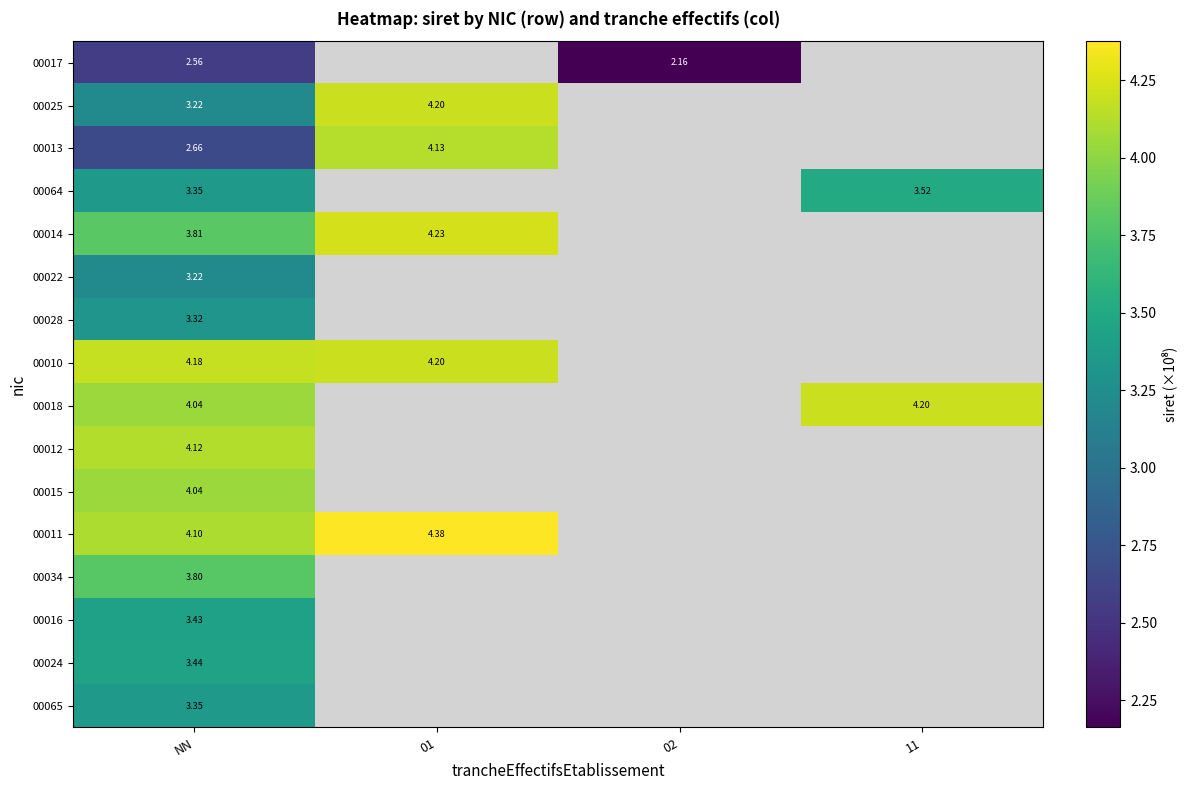

At which category is the sum across all series the highest?

NN